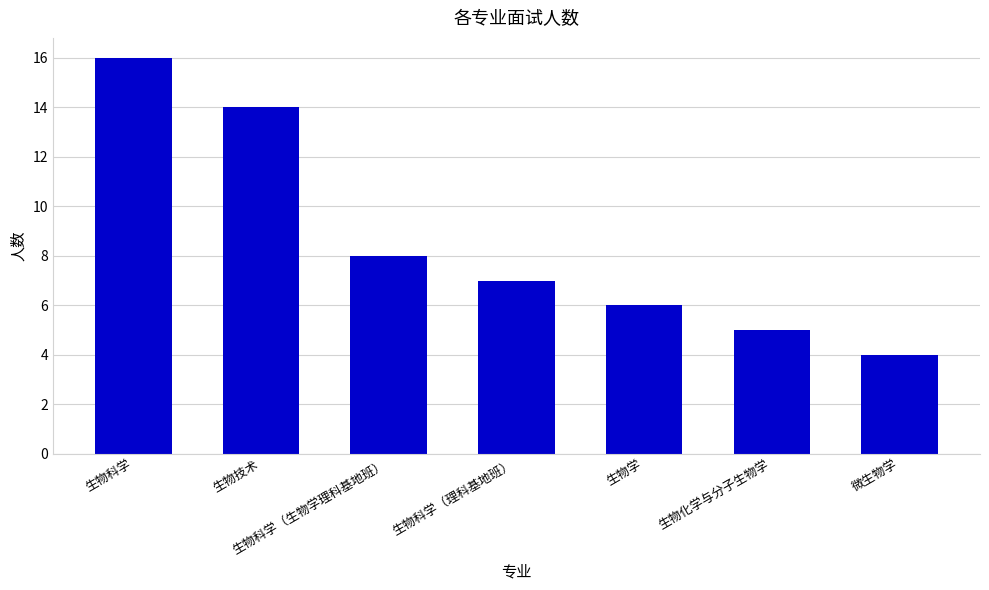

Reading left to right, transcribe all the data shown in this chart.

16	14	8	7	6	5	4